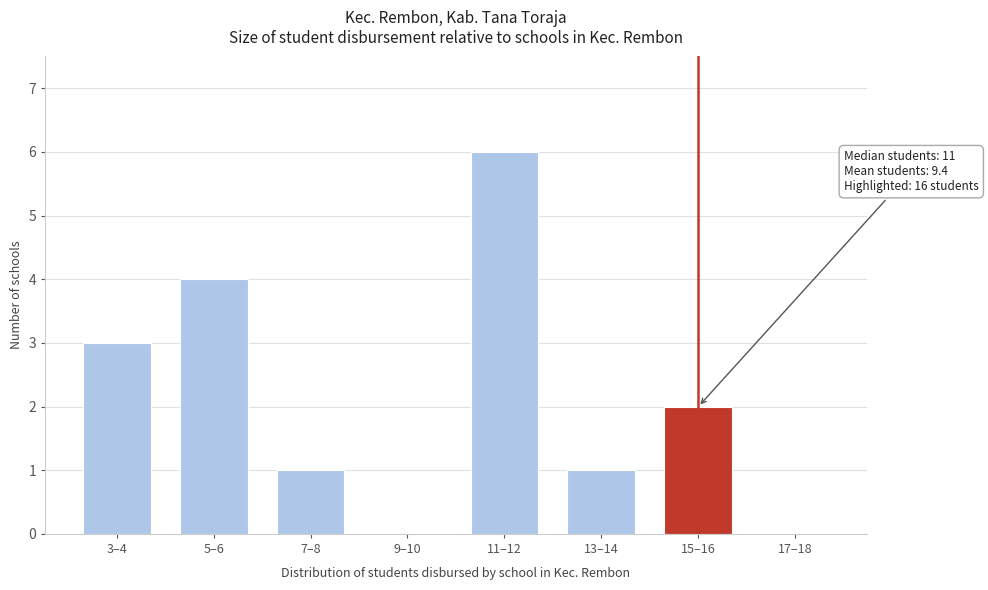

Reading left to right, transcribe all the data shown in this chart.

3–4=3	5–6=4	7–8=1	9–10=0	11–12=6	13–14=1	15–16=2	17–18=0